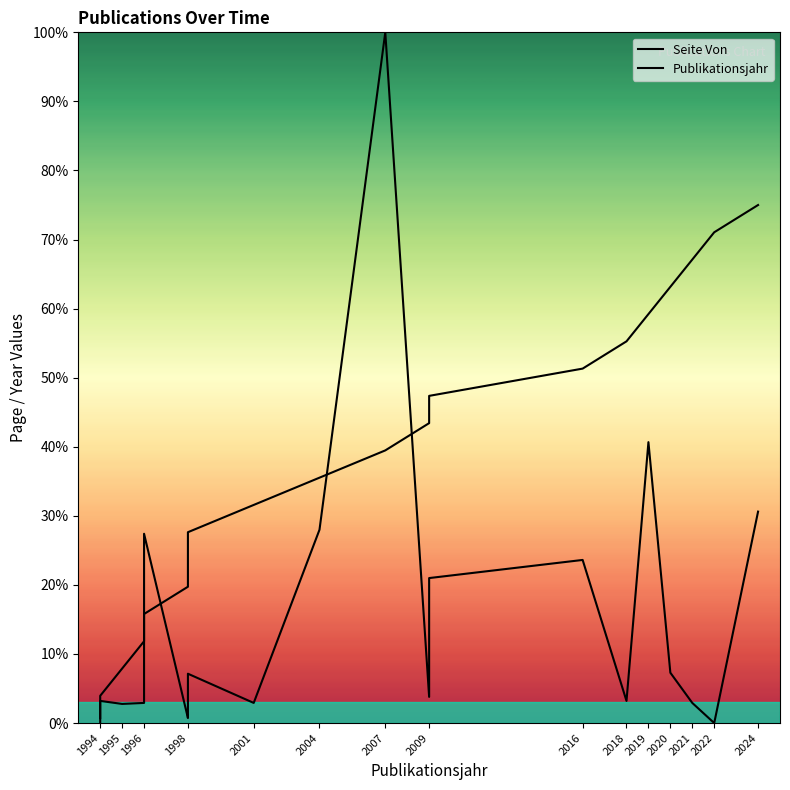

How many data points in Publikationsjahr are above 39?

10